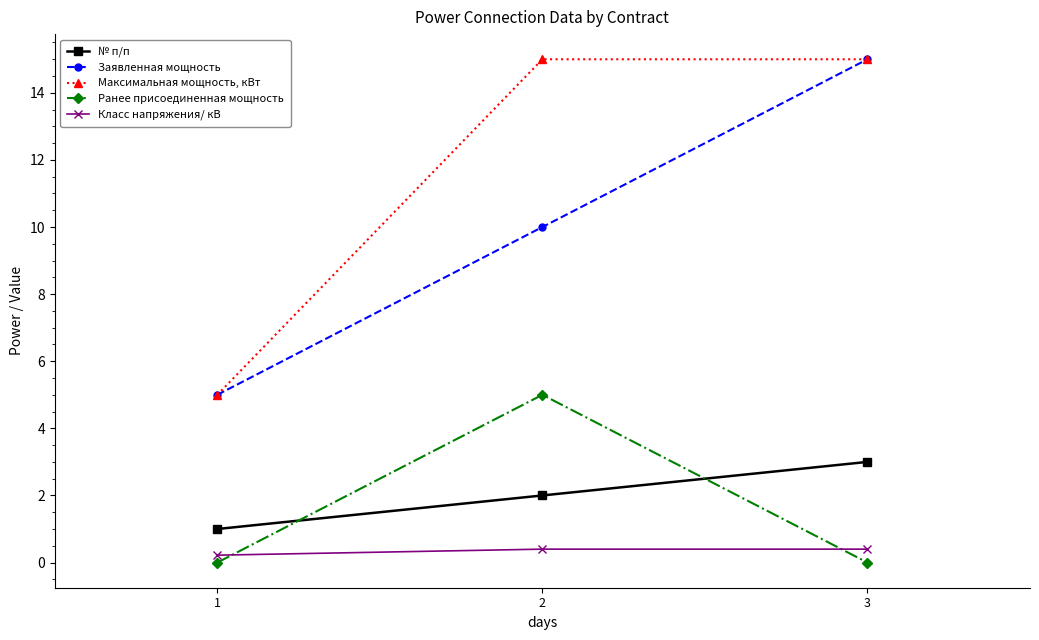

True or false: Максимальная мощность, кВт has a value of 7.8 at 2.

False